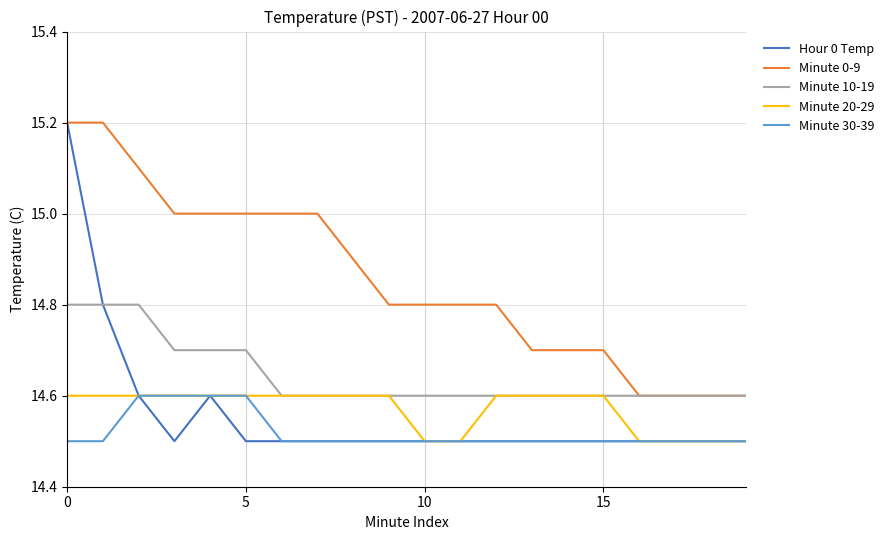

What is the difference between the maximum and minimum values in the Minute 30-39 series?

0.1